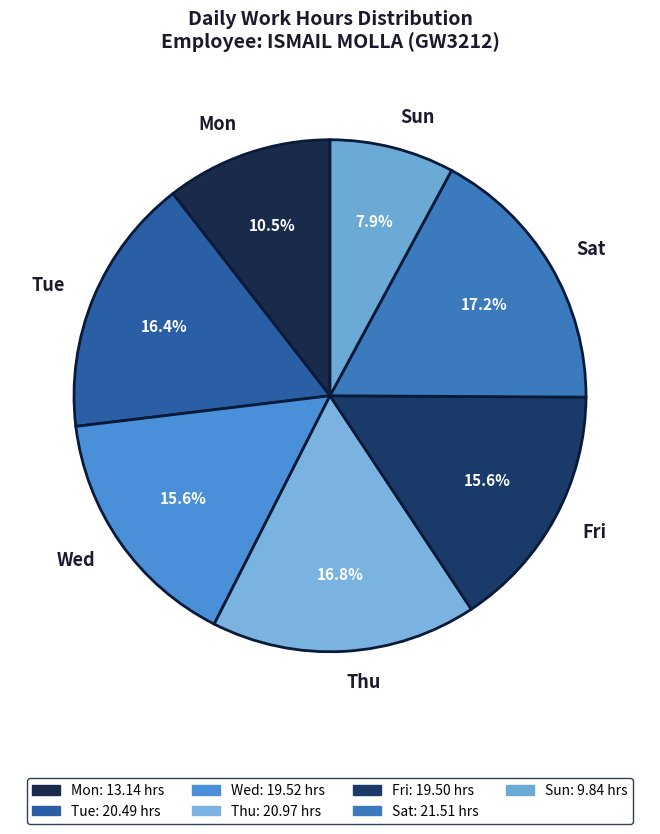

Does any single category account for the majority?

No